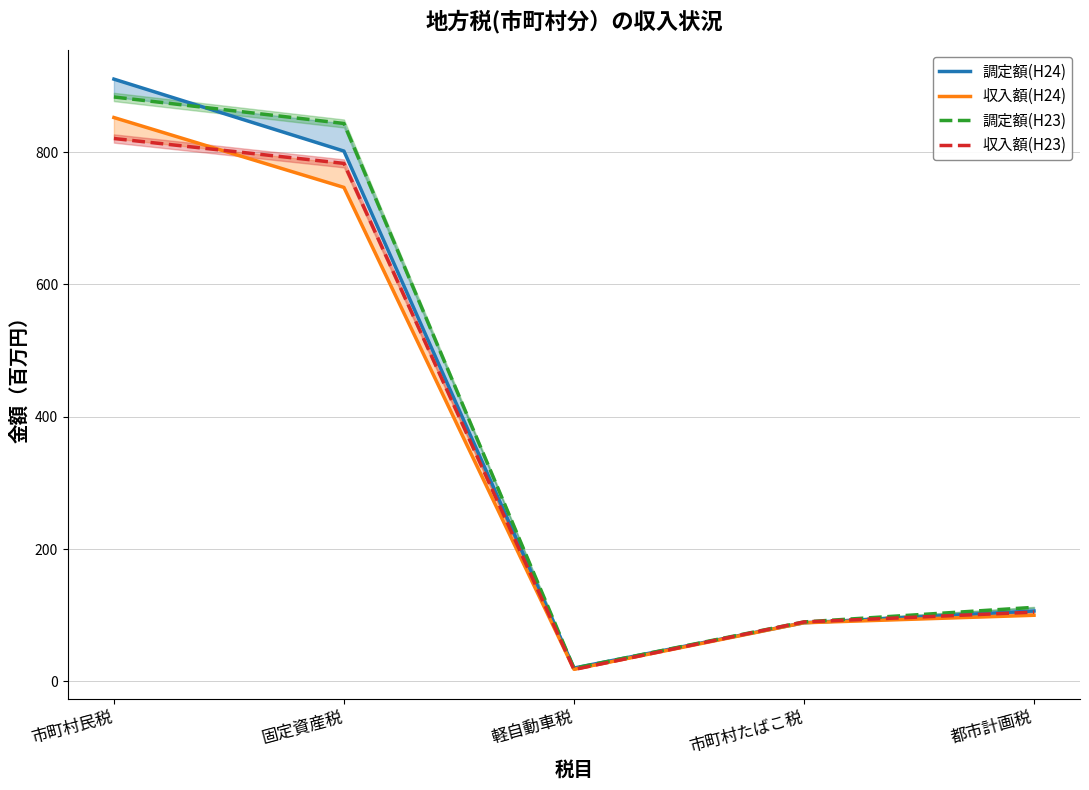

What are all the series names shown in the legend?

調定額(H24), 収入額(H24), 調定額(H23), 収入額(H23)